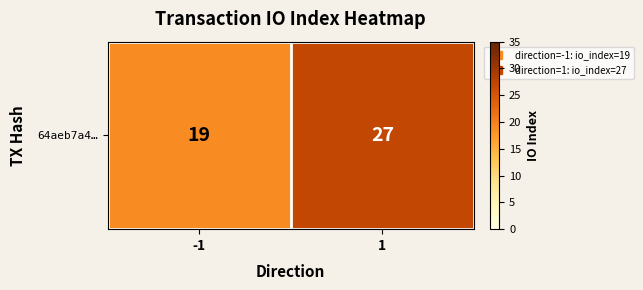

Which has a higher value, 1 or -1?

1